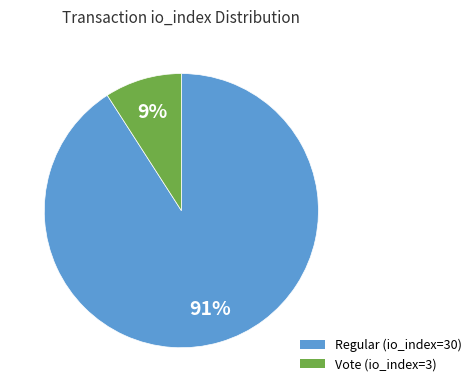

What percentage is the Regular (io_index=30) slice, to the nearest percent?

91%